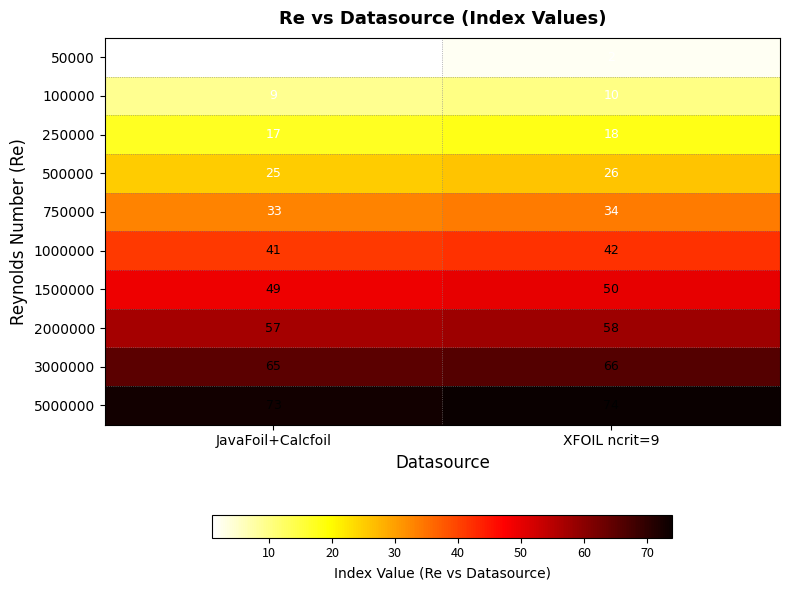

Rank the series at XFOIL ncrit=9 from highest to lowest value.

5000000, 3000000, 2000000, 1500000, 1000000, 750000, 500000, 250000, 100000, 50000